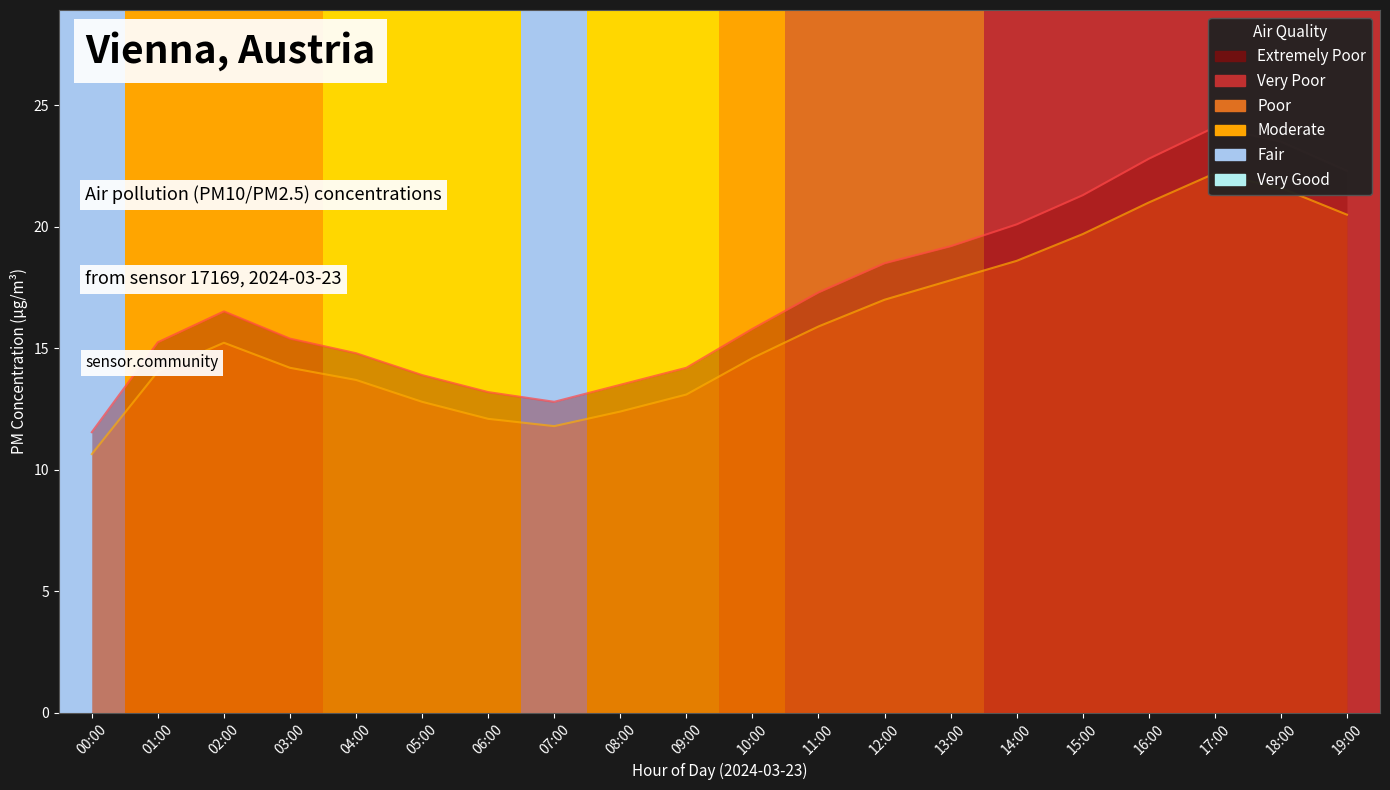

Which series changed the most between 06:00 and 08:00?

P1